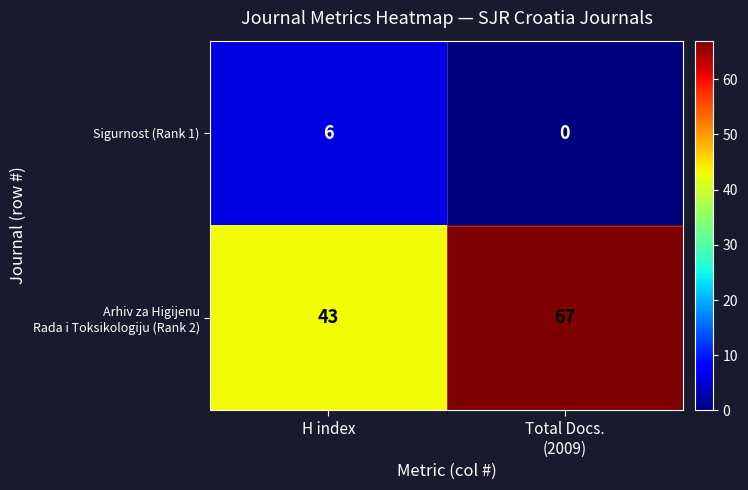

True or false: Sigurnost (Rank 1) has a value of 10 at H index.

False